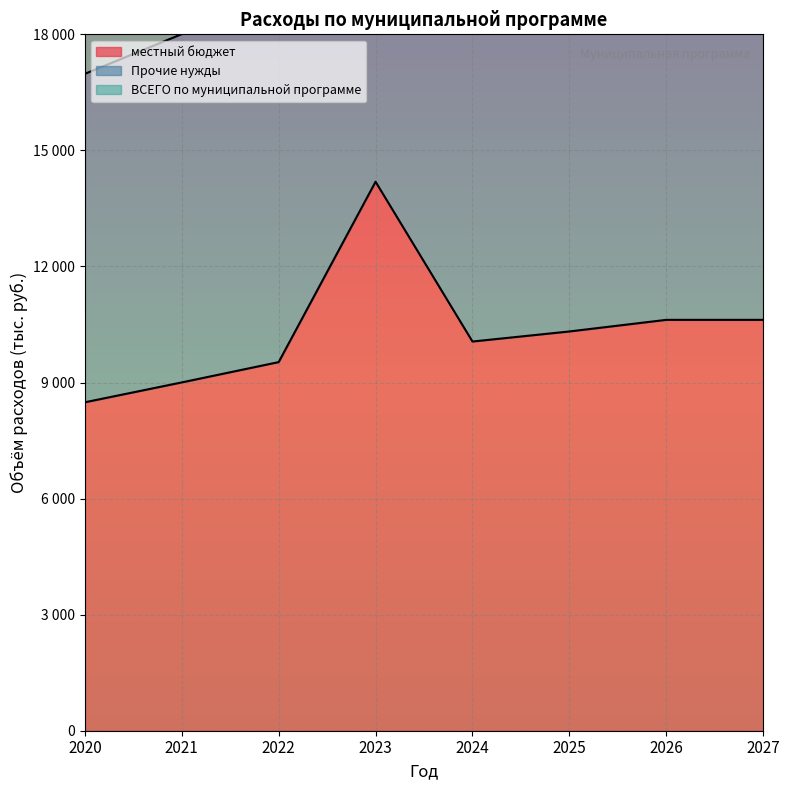

What is the total value across all series at 2025?

61920.0